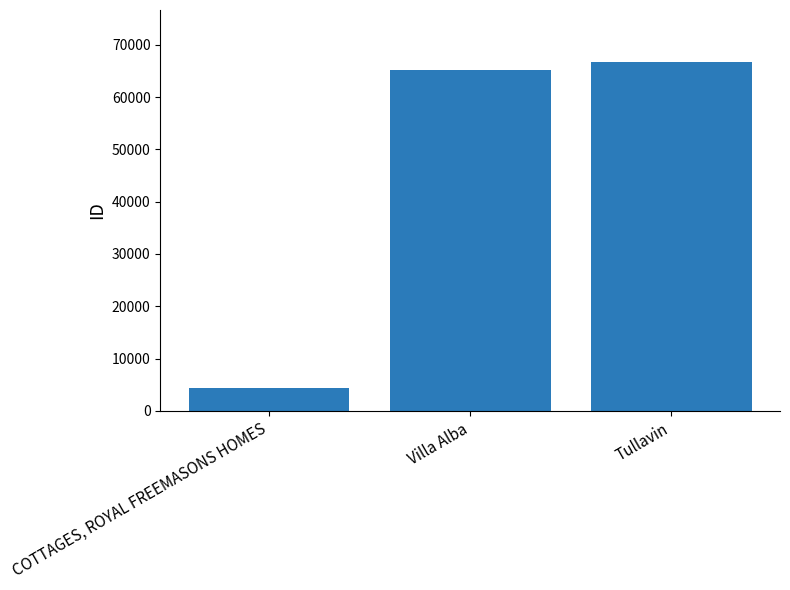

What position from the right is COTTAGES, ROYAL FREEMASONS HOMES?

3